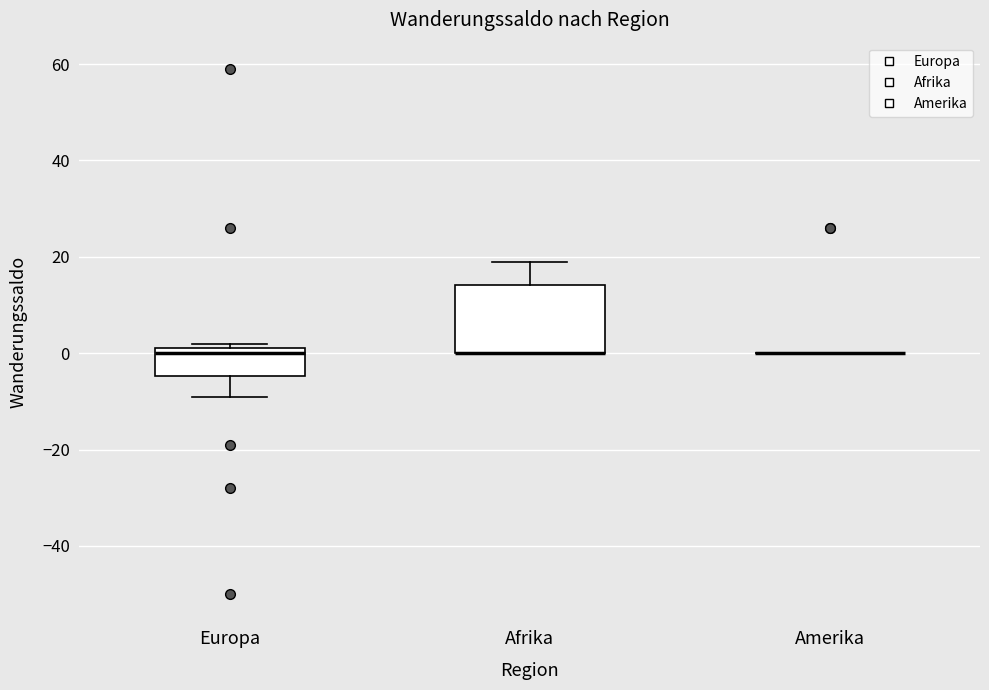

Which box is the tallest, from its lower edge to its upper edge?

Afrika